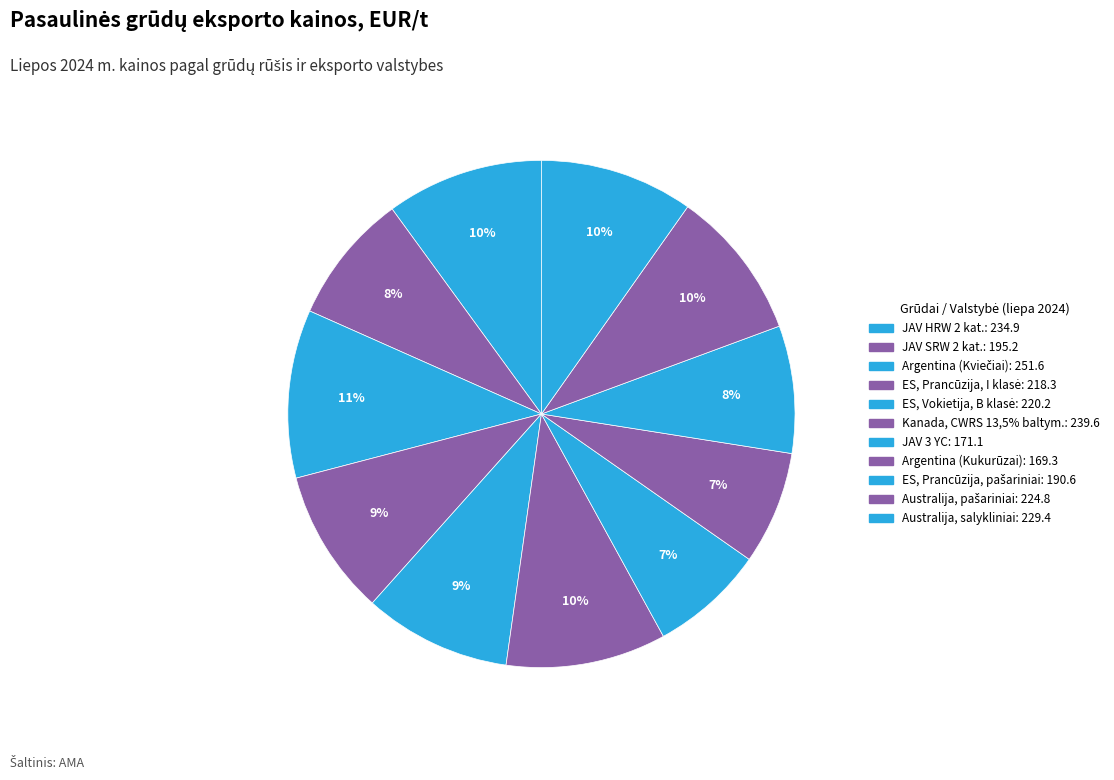

What percentage is the Argentina (Kviečiai) slice, to the nearest percent?

11%